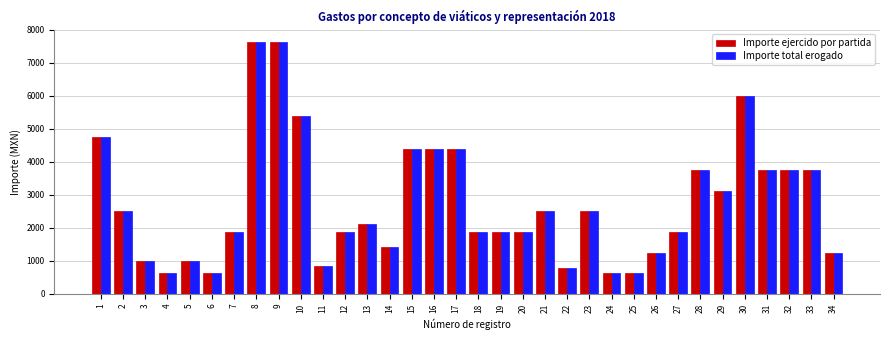

What is the highest value of the Importe ejercido por partida series?

7625